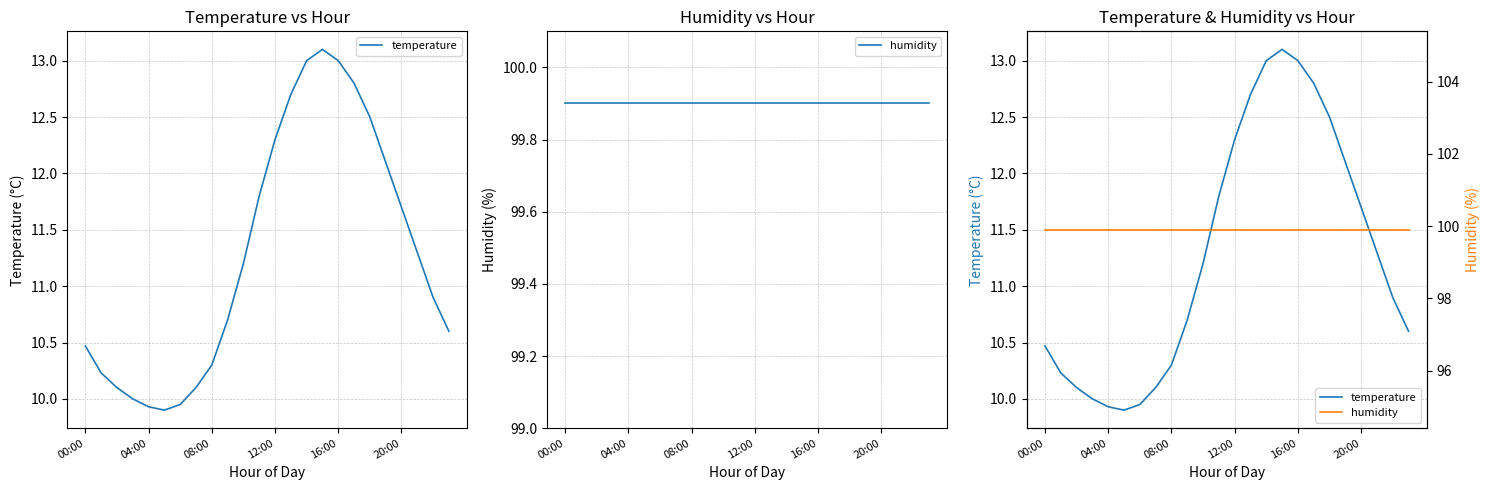

List the series in order of their peak value, highest first.

humidity, temperature